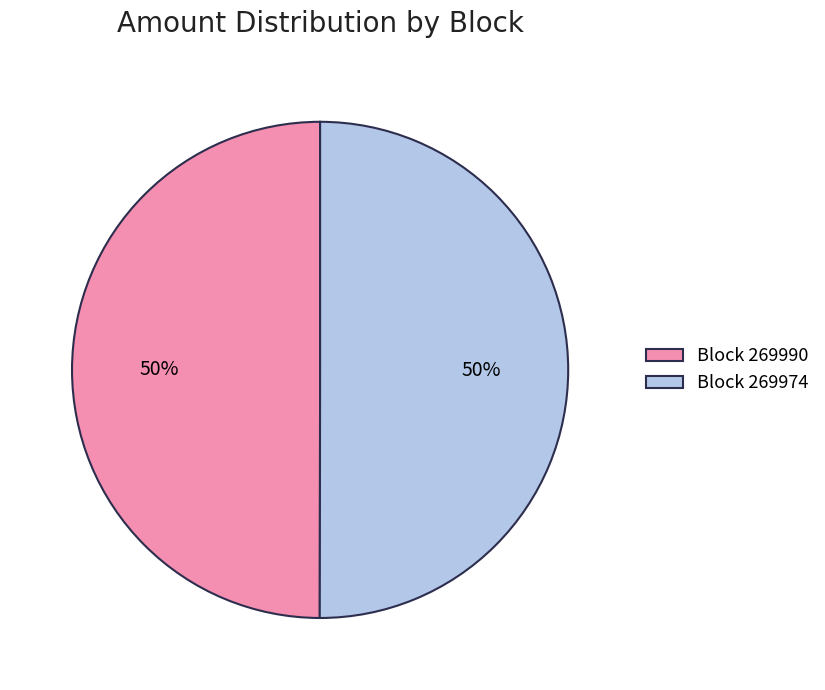

Do Block 269990 and Block 269974 together represent more than half of the pie?

Yes